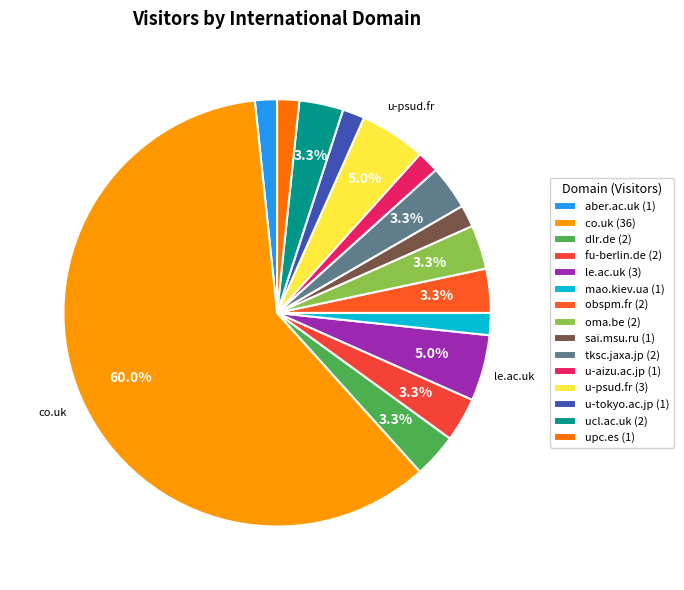

How many segments does this pie chart have?

15